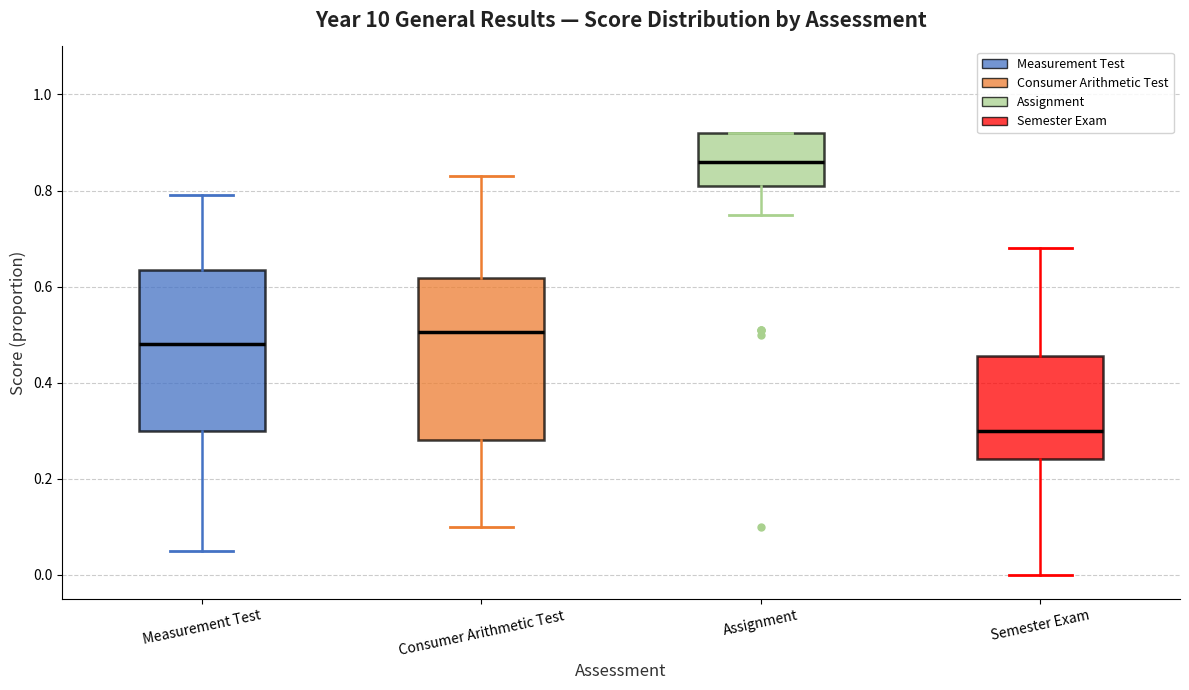

Which box has the highest median line?

Assignment